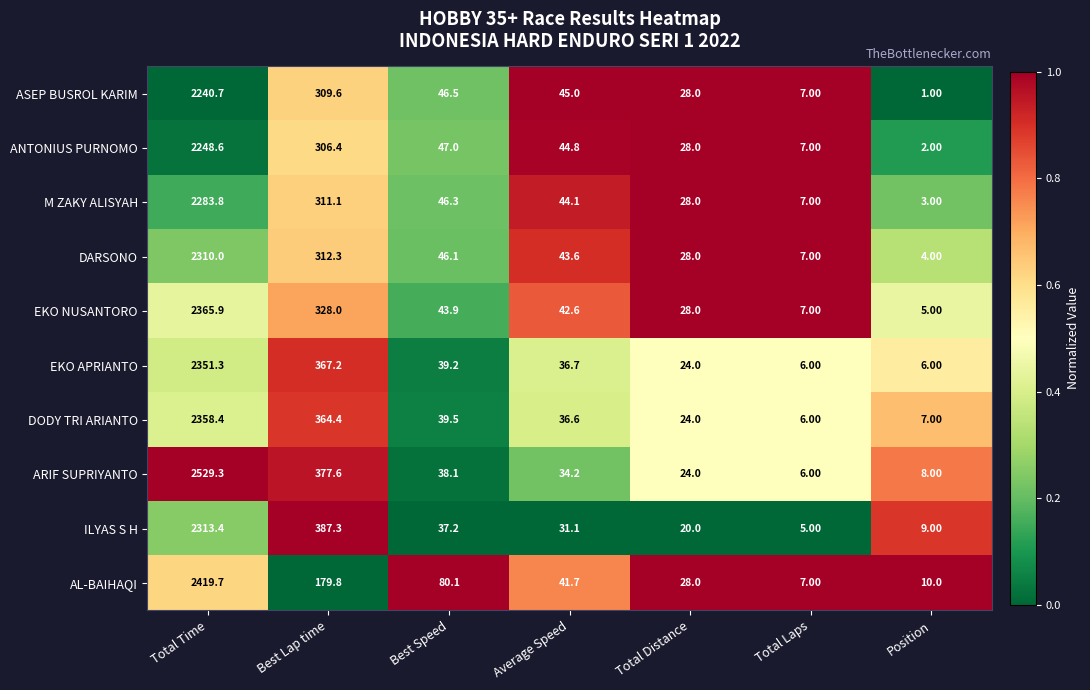

Which series has the largest total across all categories?

ARIF SUPRIYANTO